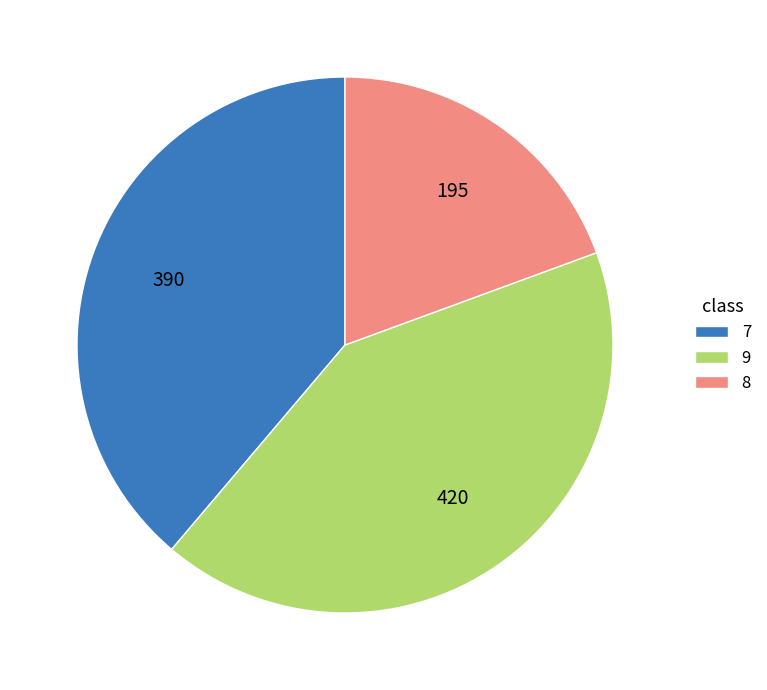

The 7 slice represents 39% of the pie. True or false?

True